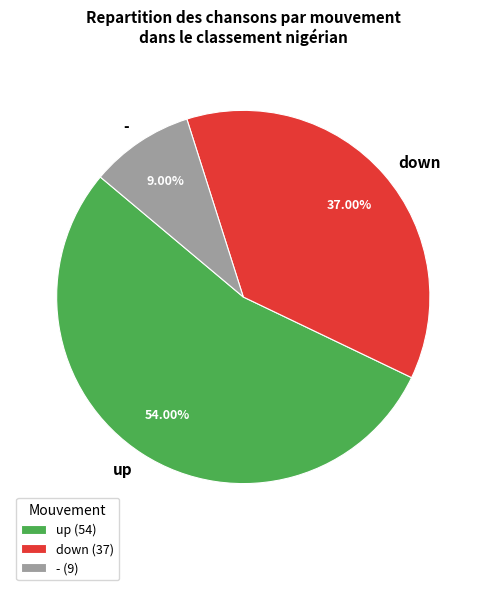

True or false: up accounts for 44% of the total.

False